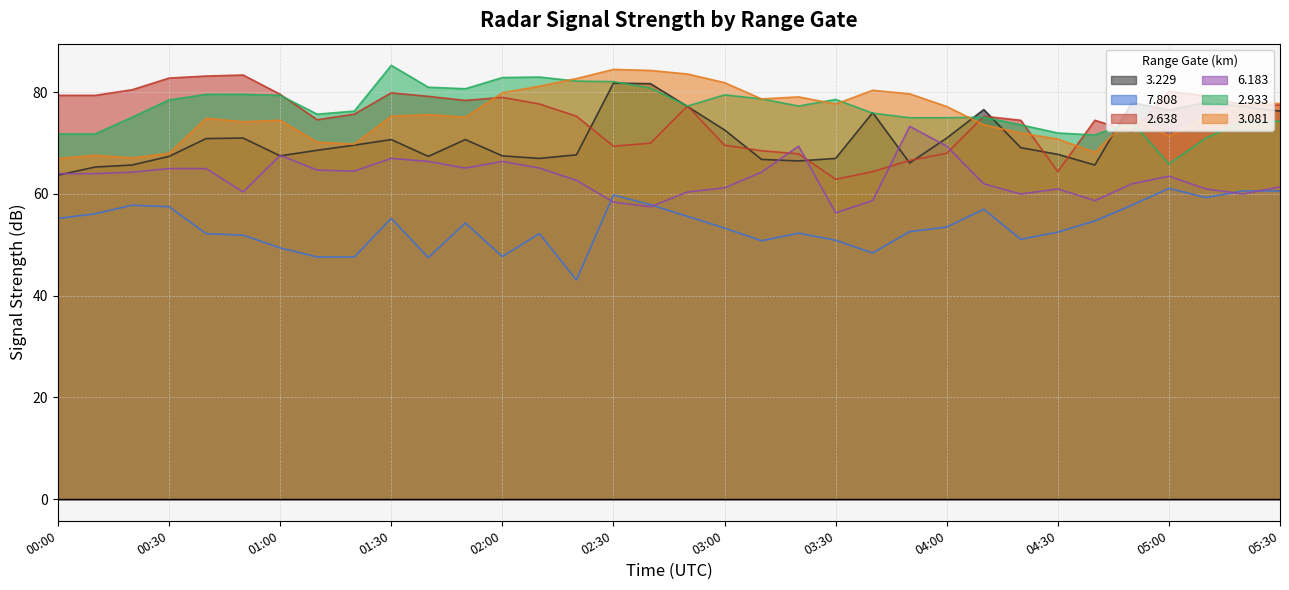

What is the difference between the maximum and second lowest values in the 3.229 series?

16.5